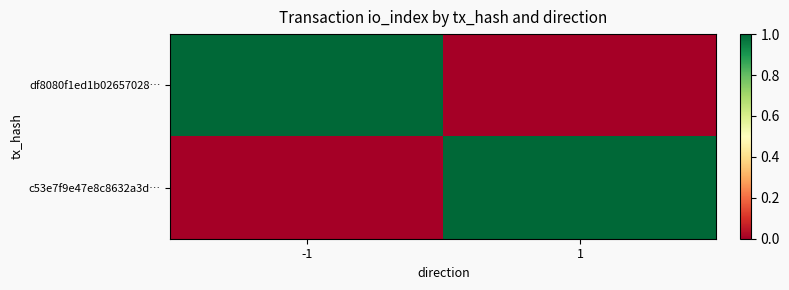

Reading right to left, transcribe all the data shown in this chart.

df8080f1ed1b02657028…: 1=0	-1=1
c53e7f9e47e8c8632a3d…: 1=1	-1=0